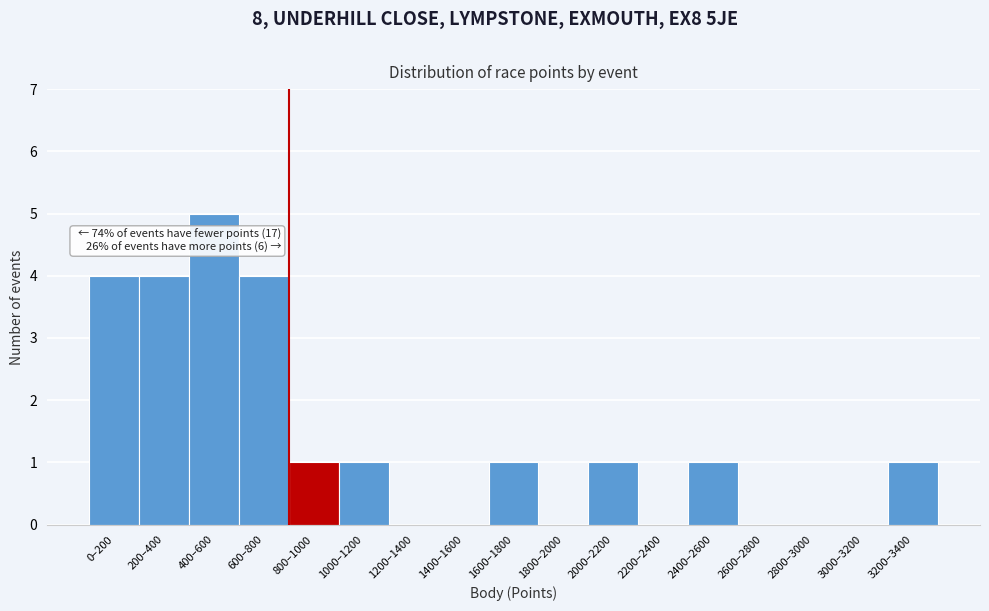

Reading left to right, what are all the values shown in this chart?

0–200=4	200–400=4	400–600=5	600–800=4	800–1000=1	1000–1200=1	1200–1400=0	1400–1600=0	1600–1800=1	1800–2000=0	2000–2200=1	2200–2400=0	2400–2600=1	2600–2800=0	2800–3000=0	3000–3200=0	3200–3400=1